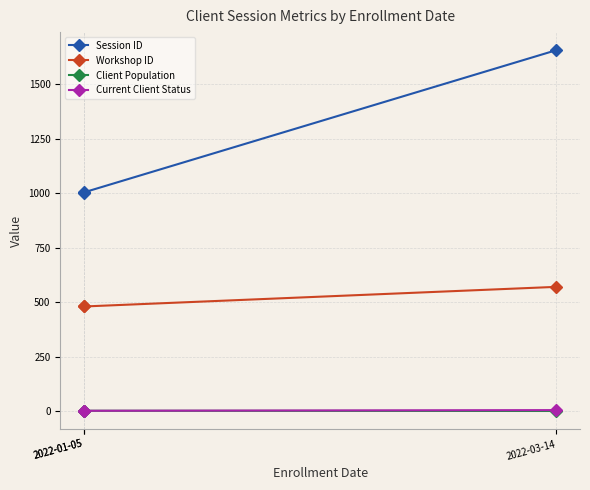

Between 2022-03-14 and 2022-01-05, which is larger?

2022-03-14